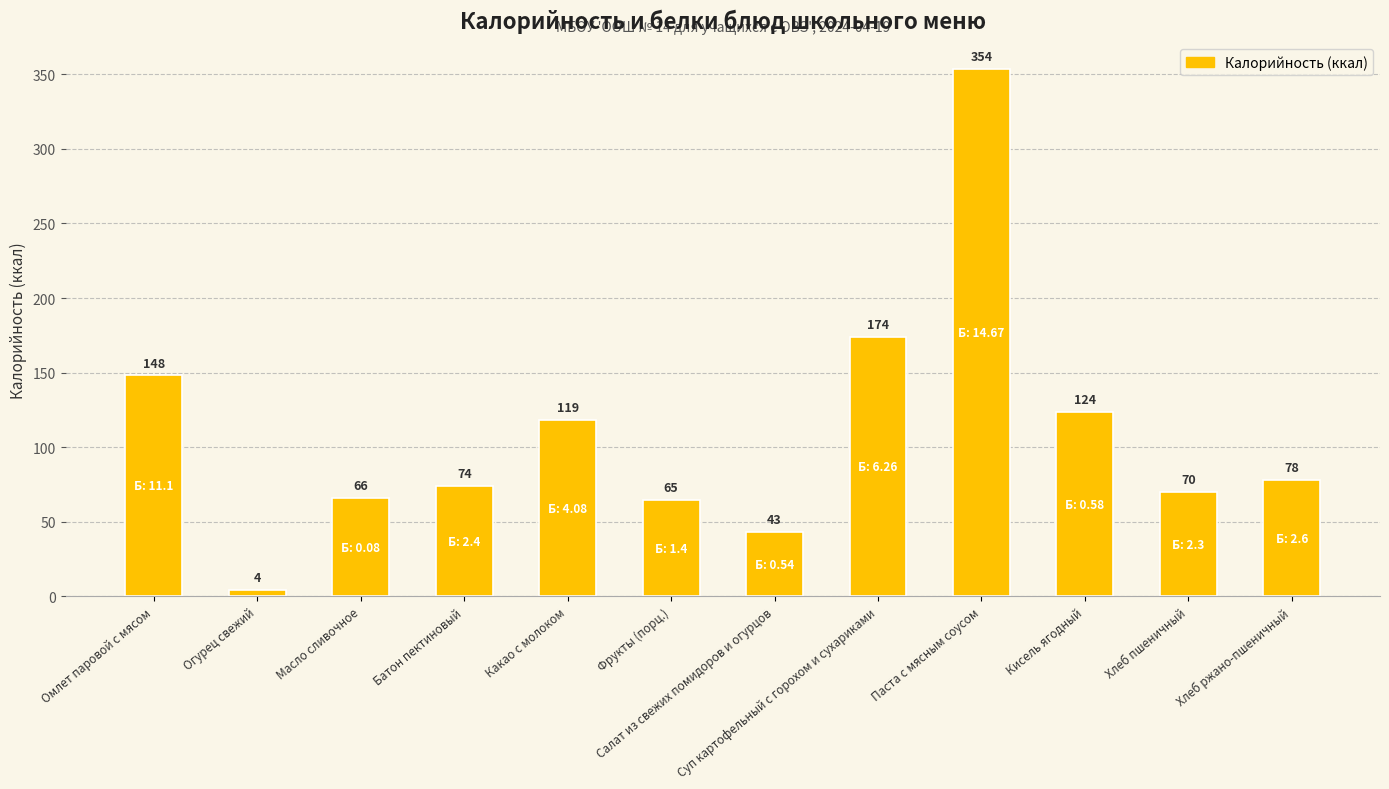

At which category does the chart reach its peak across all series?

Паста с мясным соусом